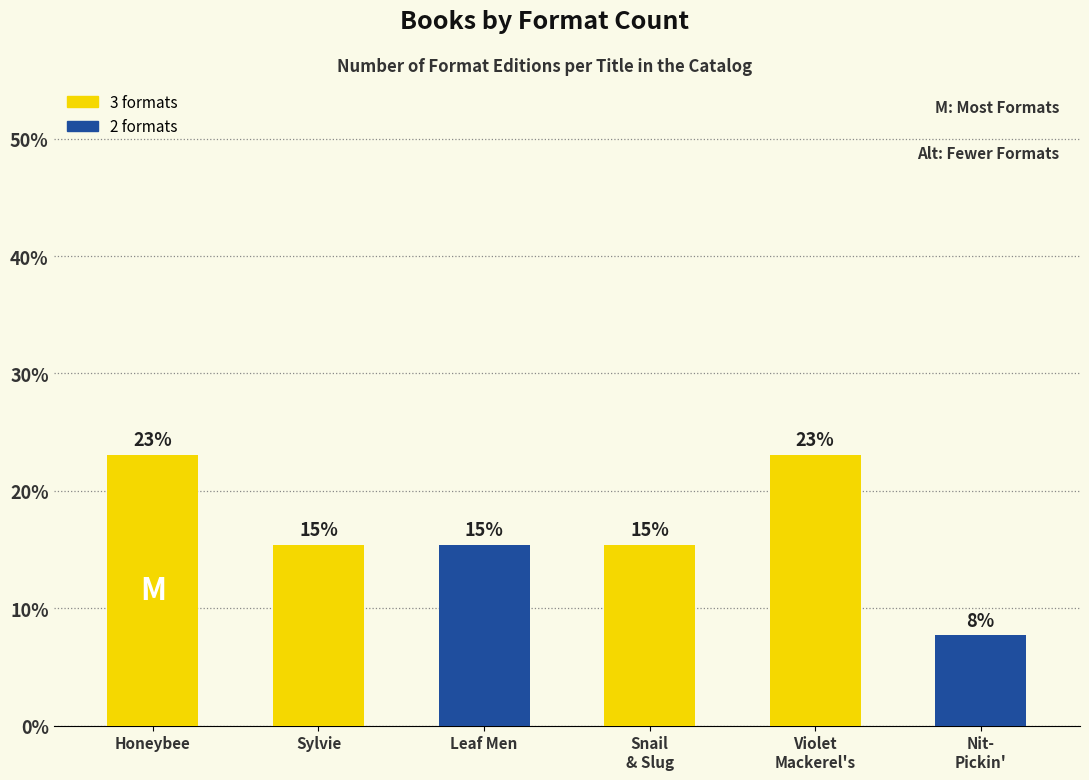

How many bars are there in total?

6